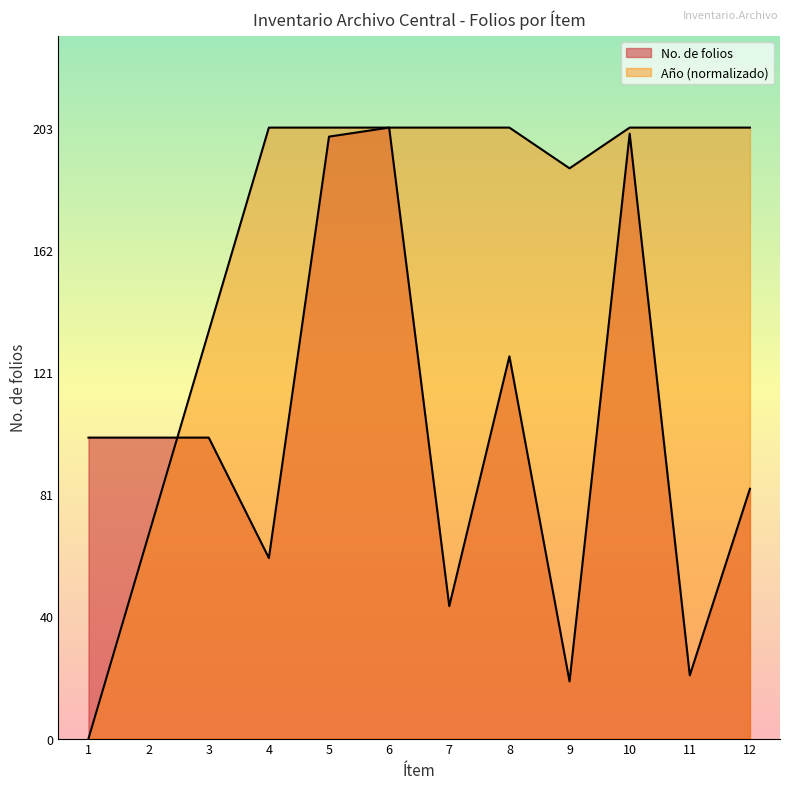

What is the value of the Año point at the 12th from the left?

203.0